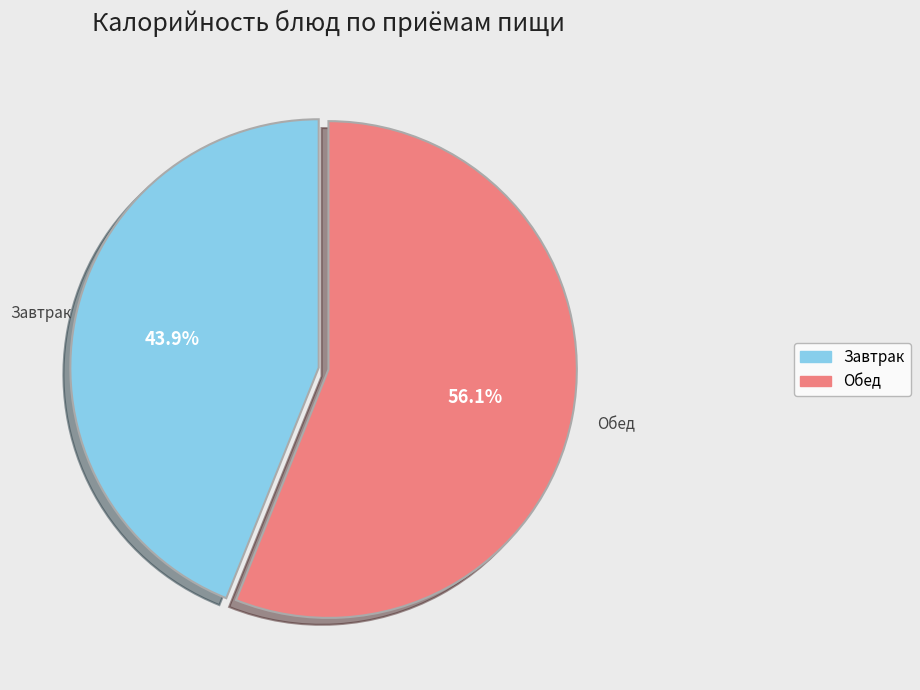

Is there any slice that represents more than half of the pie?

Yes